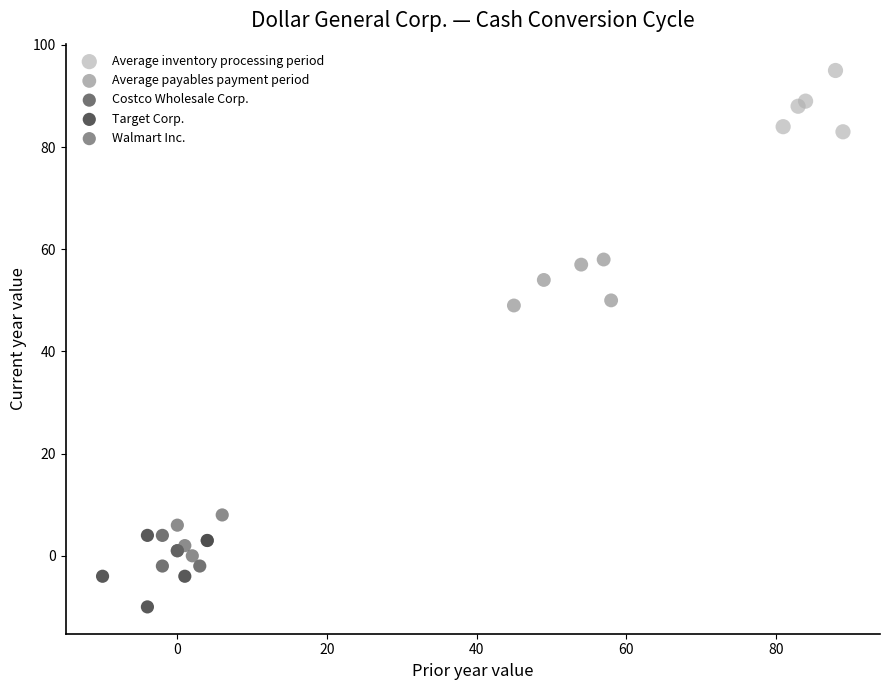

Which series reaches the maximum Y coordinate?

Average inventory processing period